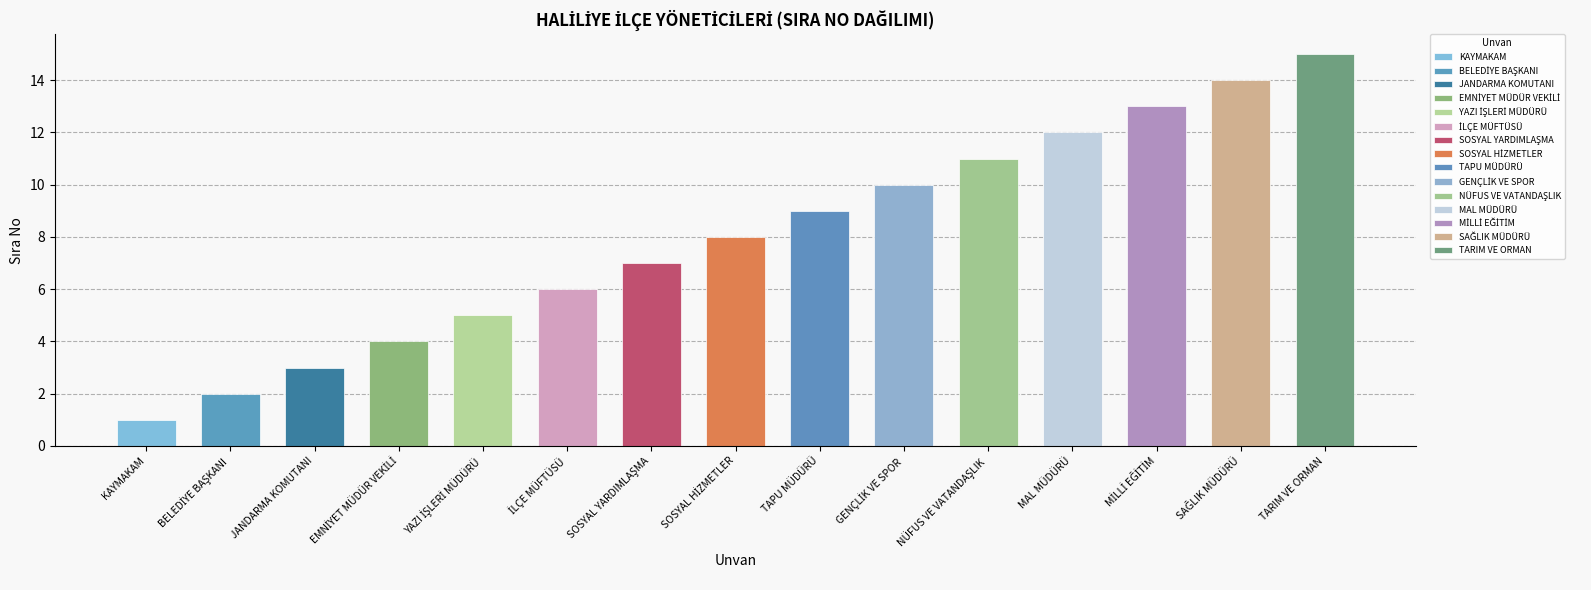

What is the sum of the values at YAZI İŞLERİ MÜDÜRÜ and EMNİYET MÜDÜR VEKİLİ?

9